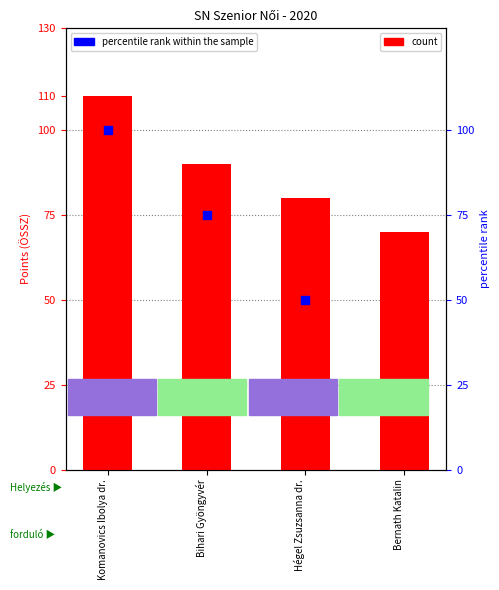

Which series contains the highest Y value?

Points (ÖSSZ)